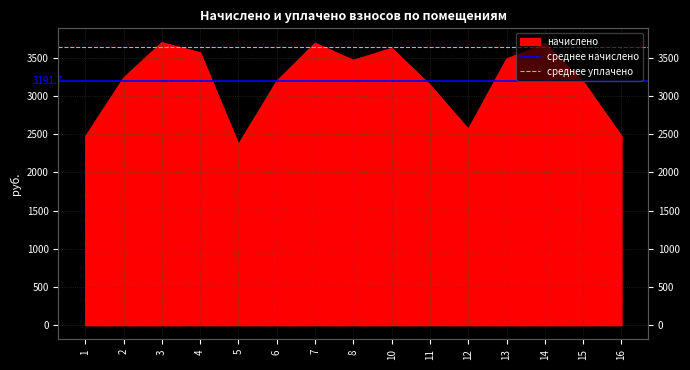

Is it true that среднее начислено equals 1778.7 at 1?

False